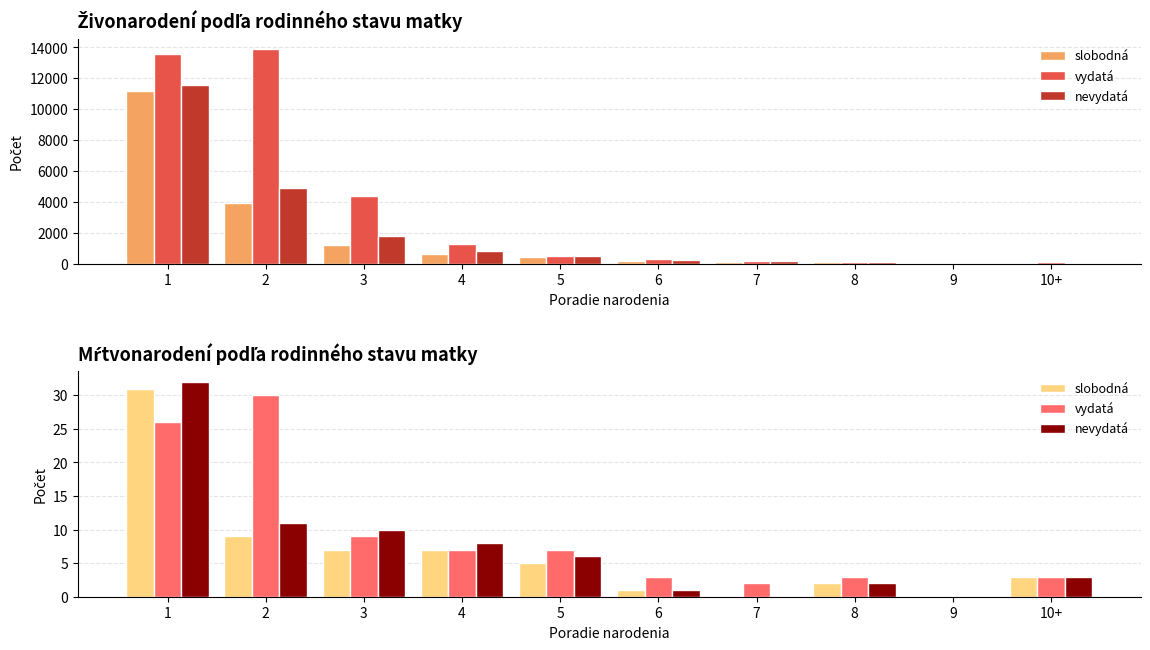

What value does the slobodná series have at 4, to the nearest 5?

5